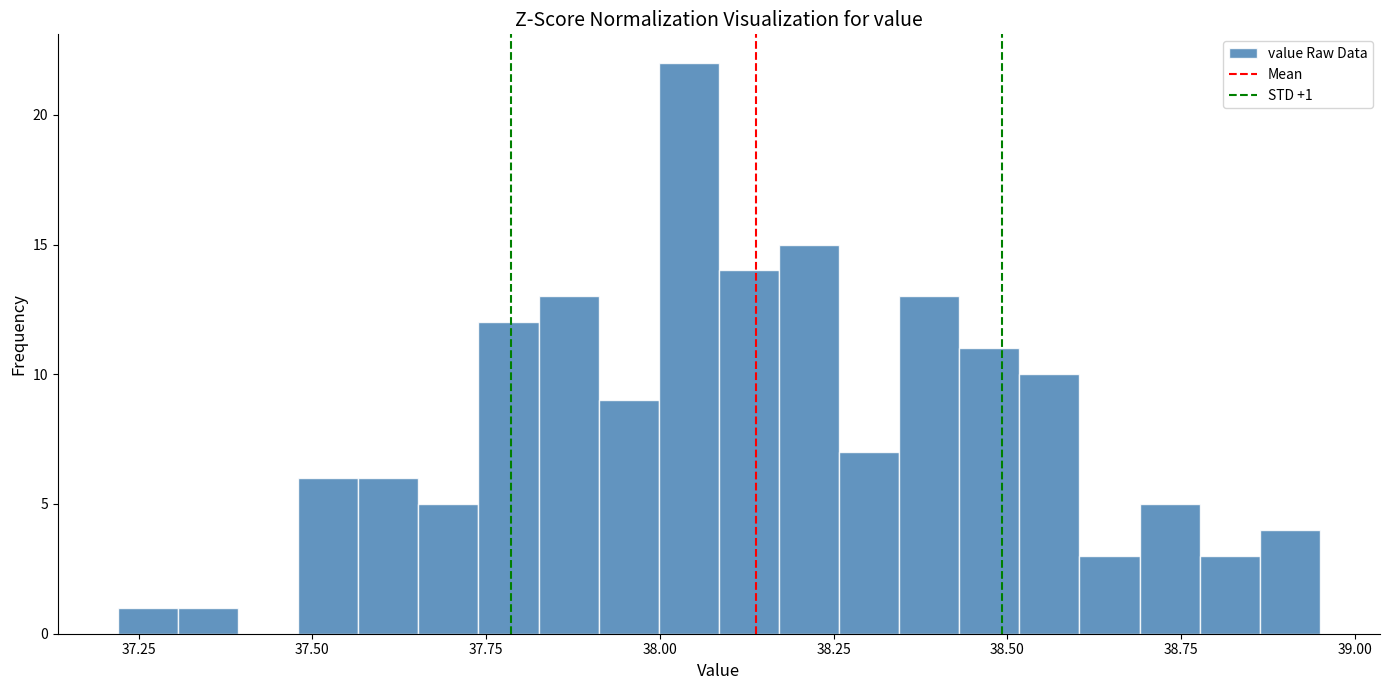

Read against the x-axis, roughly where is the centre of the tallest bar?

38.05